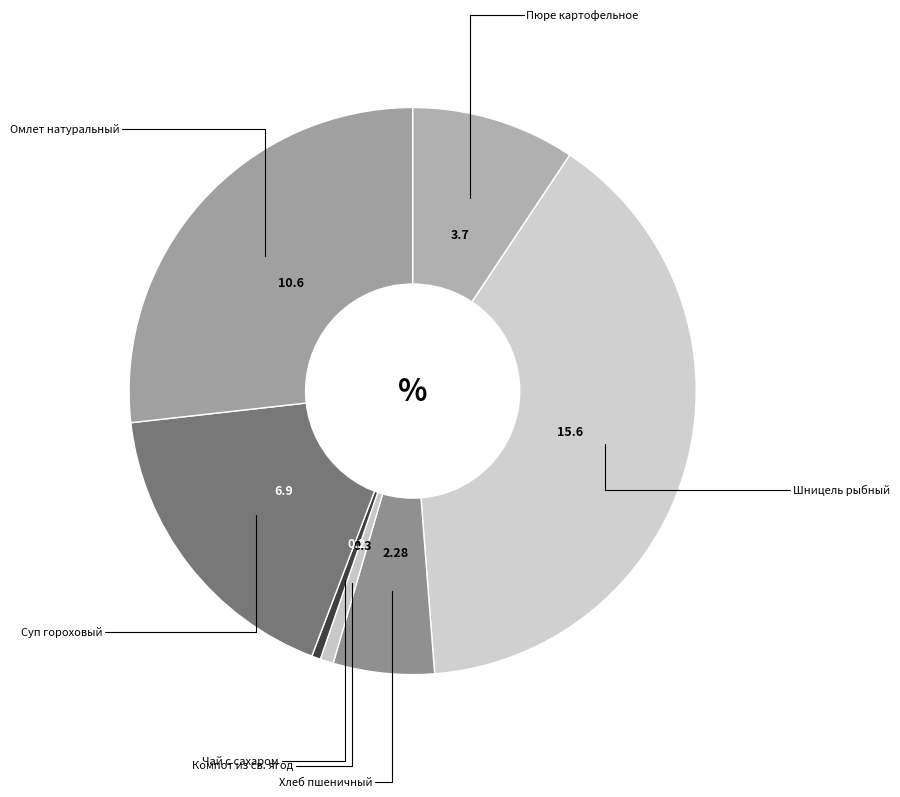

How many slices are in this pie chart?

7